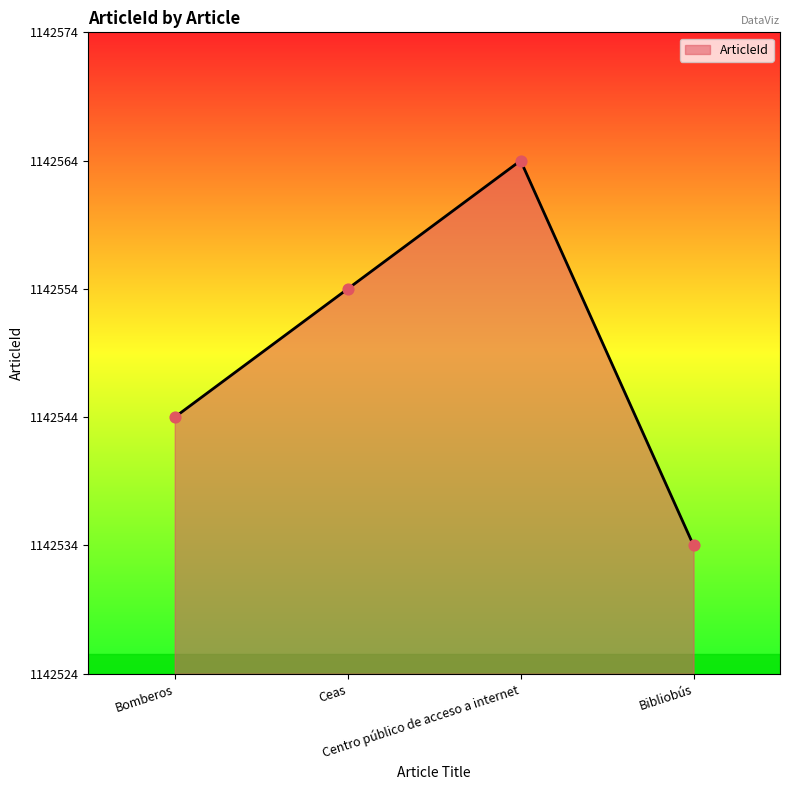

Which has a higher value, Ceas or Bomberos?

Ceas